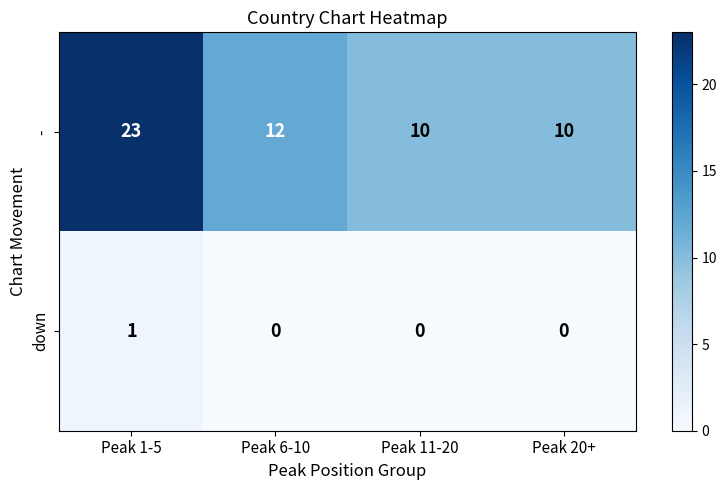

Which label corresponds to the largest value in the chart?

Peak 1-5